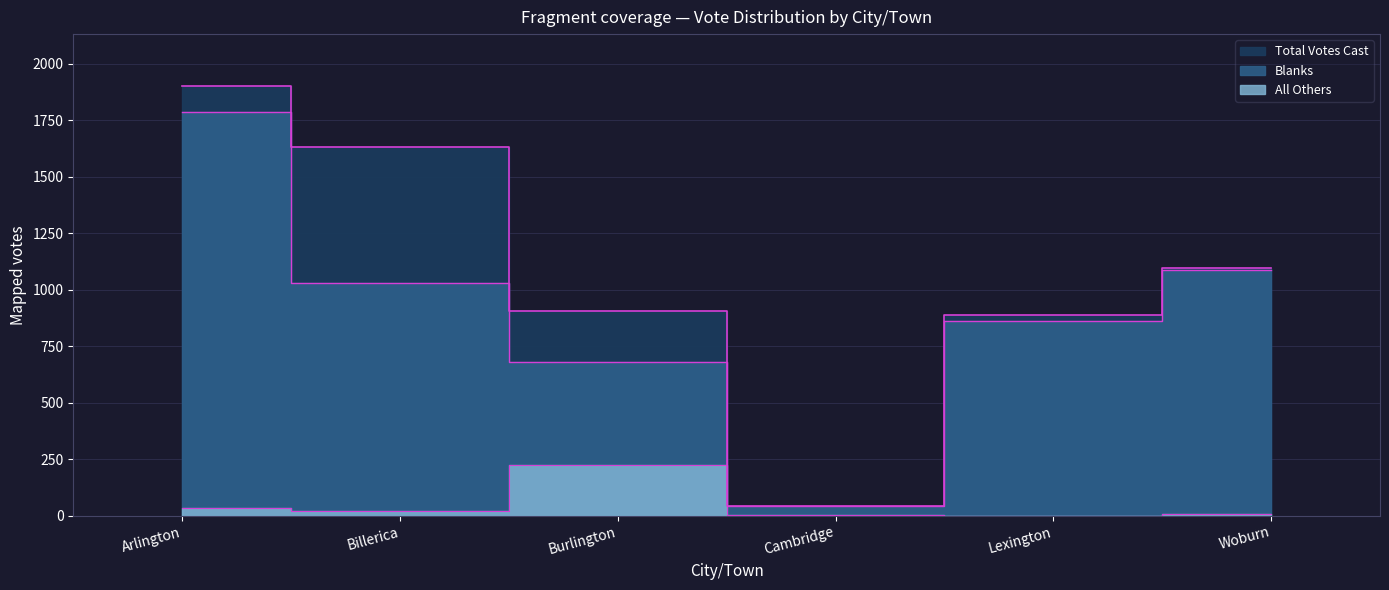

True or false: Total Votes Cast and All Others intersect in this chart.

False